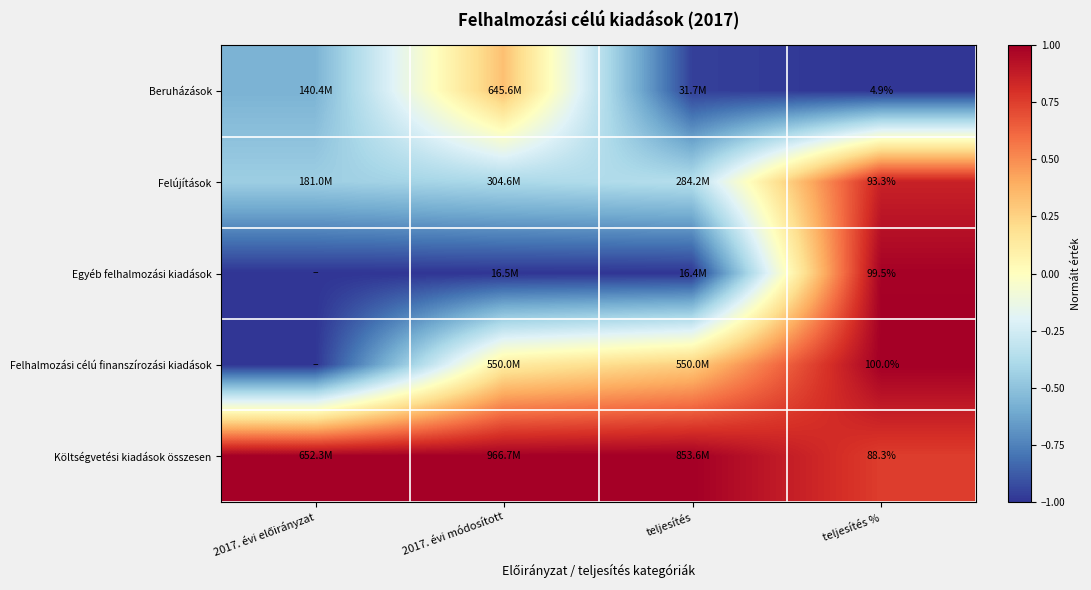

What is the total value across all series at teljesítés %?

386.0